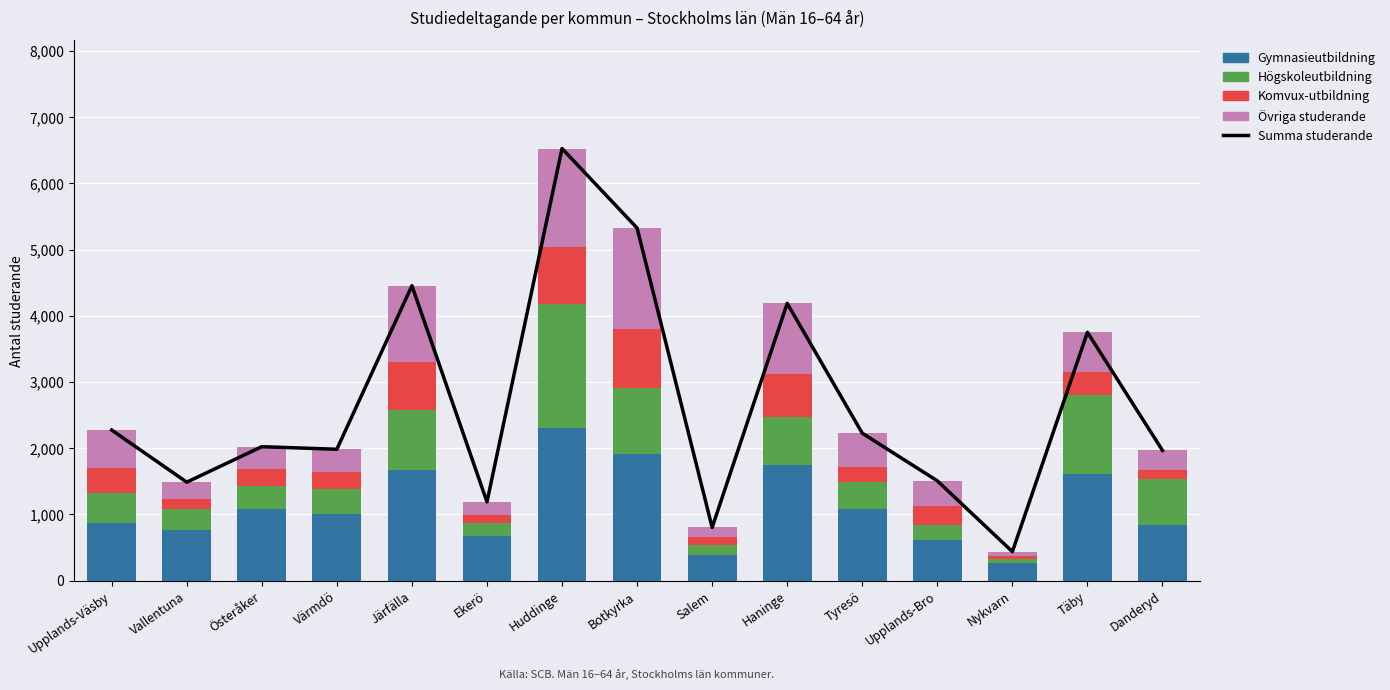

What is the spread (max minus min) of values at Järfälla?

3738